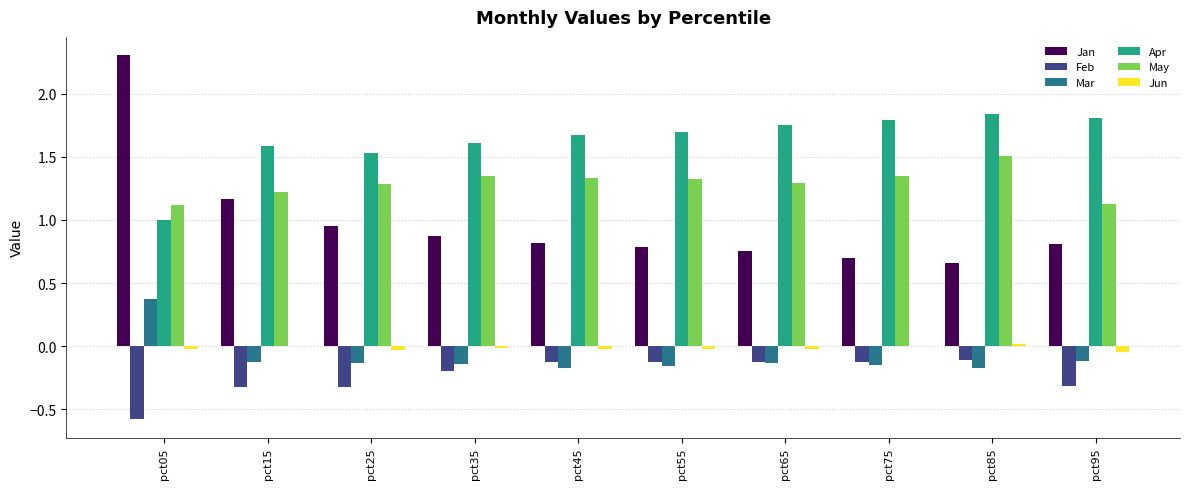

Which category has the highest value across all series?

pct05